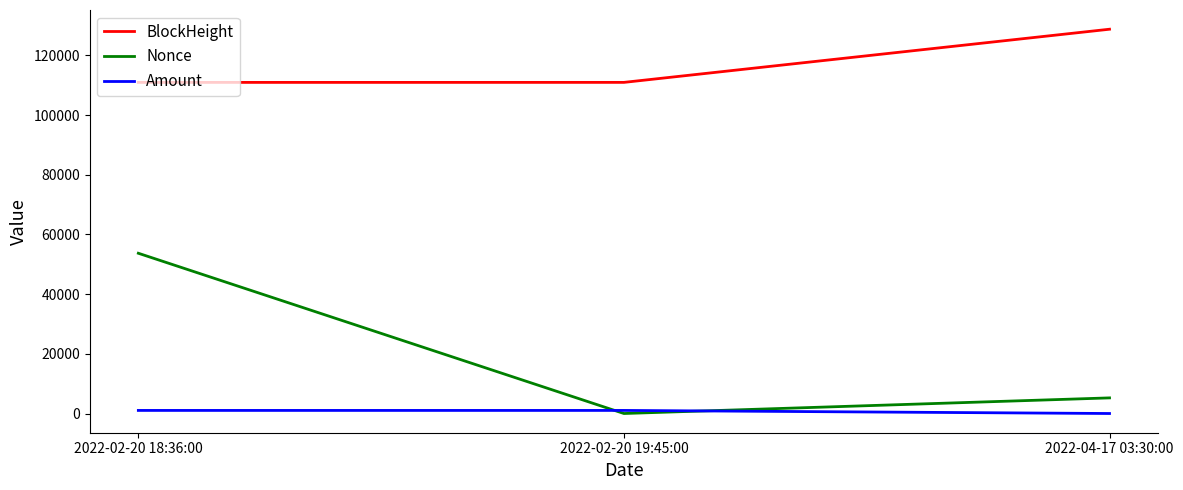

At 2022-04-17 03:30:00, list the series in order from largest to smallest.

BlockHeight, Nonce, Amount